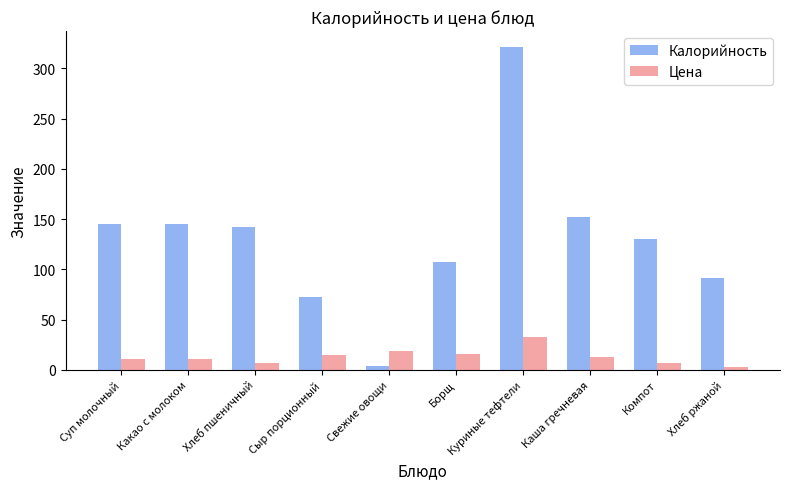

What is the sum of the Цена values at Куриные тефтели and Какао с молоком?

43.5